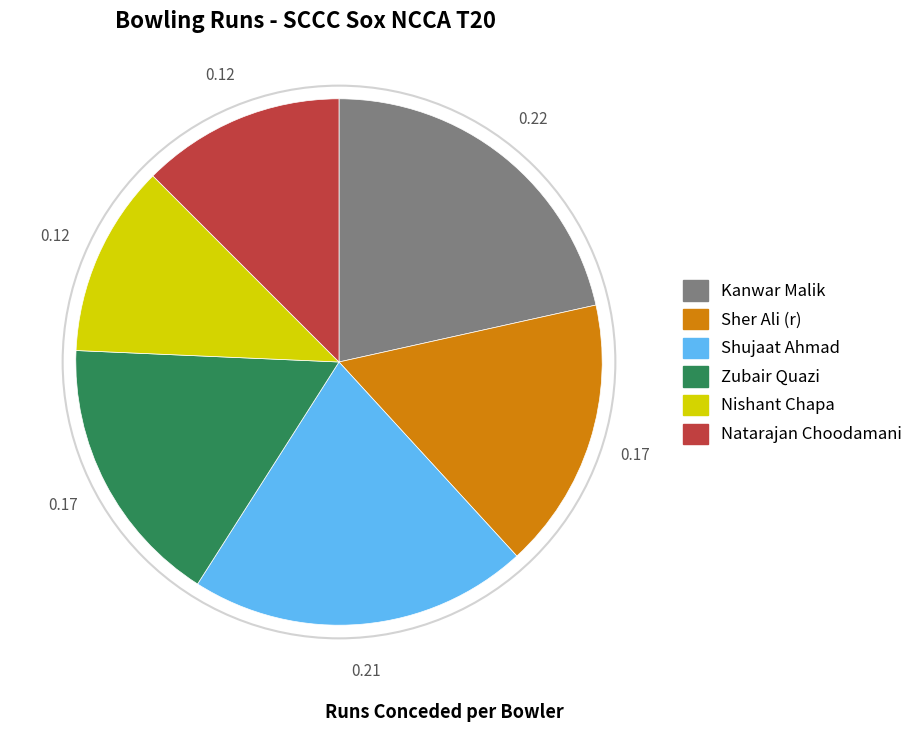

Which has a higher value, Kanwar Malik or Nishant Chapa?

Kanwar Malik